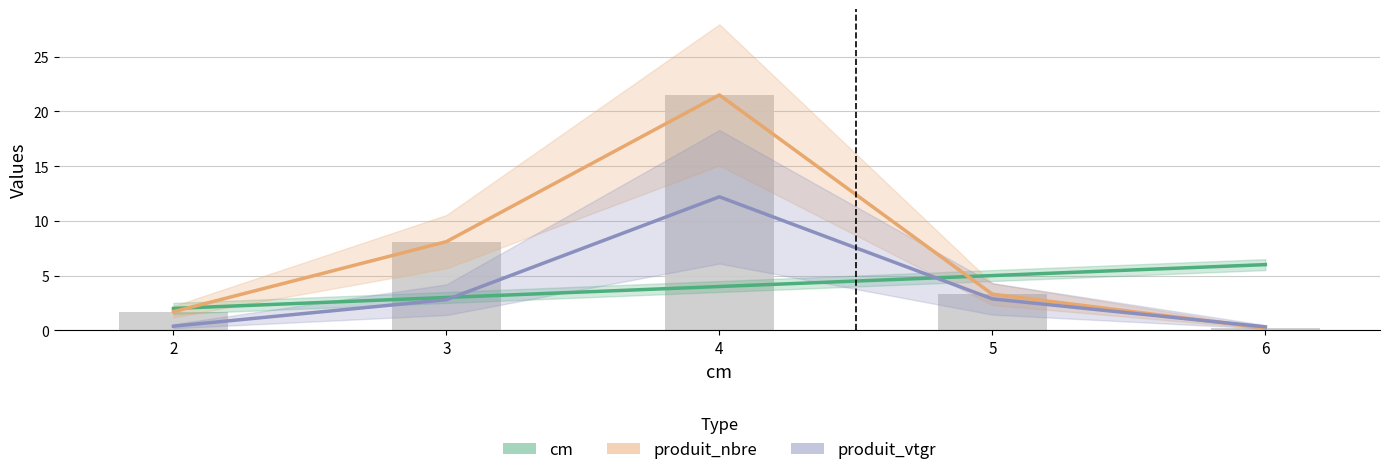

At which label does produit_vtgr first exceed 2?

3